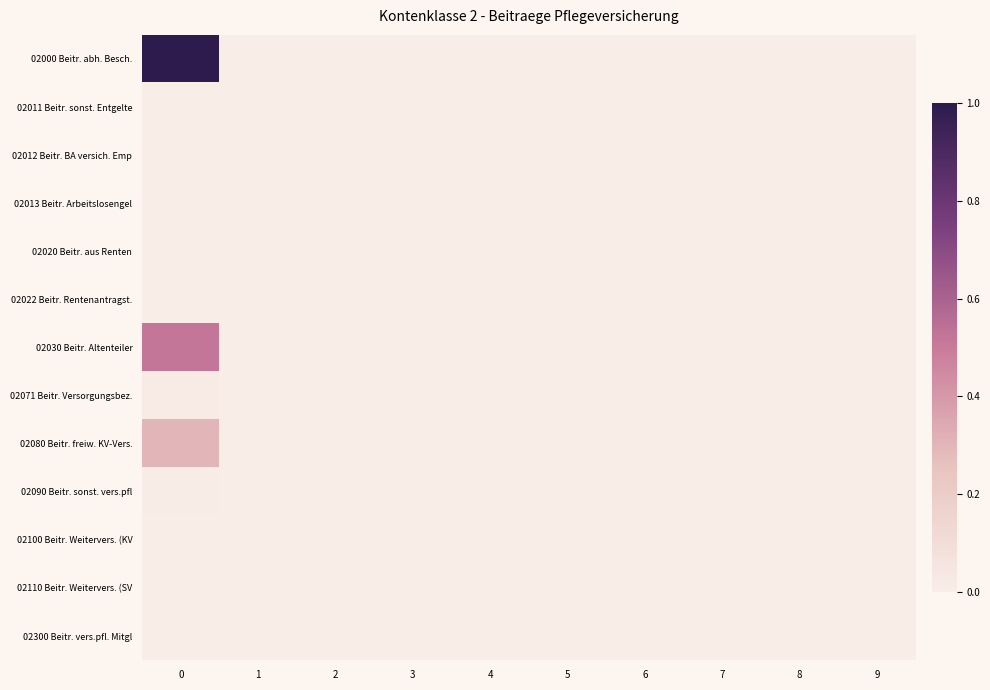

How many series are shown in this chart?

13